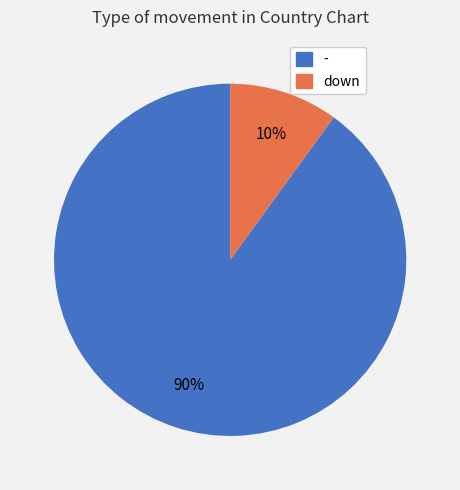

What is the ratio of the value at - to the value at down?

9.0